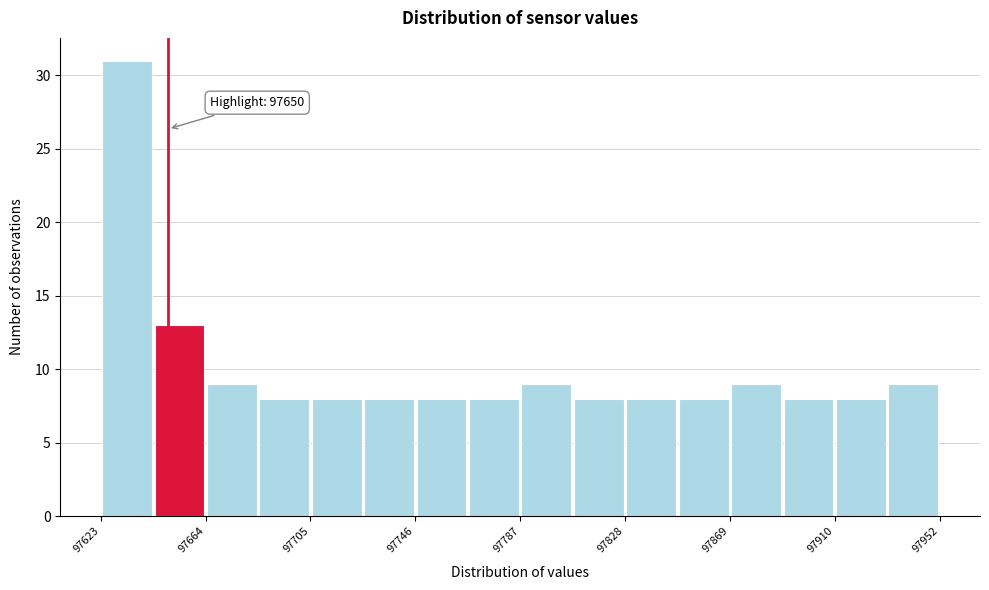

Which range on the x-axis has the tallest bar?

97625 to 97645